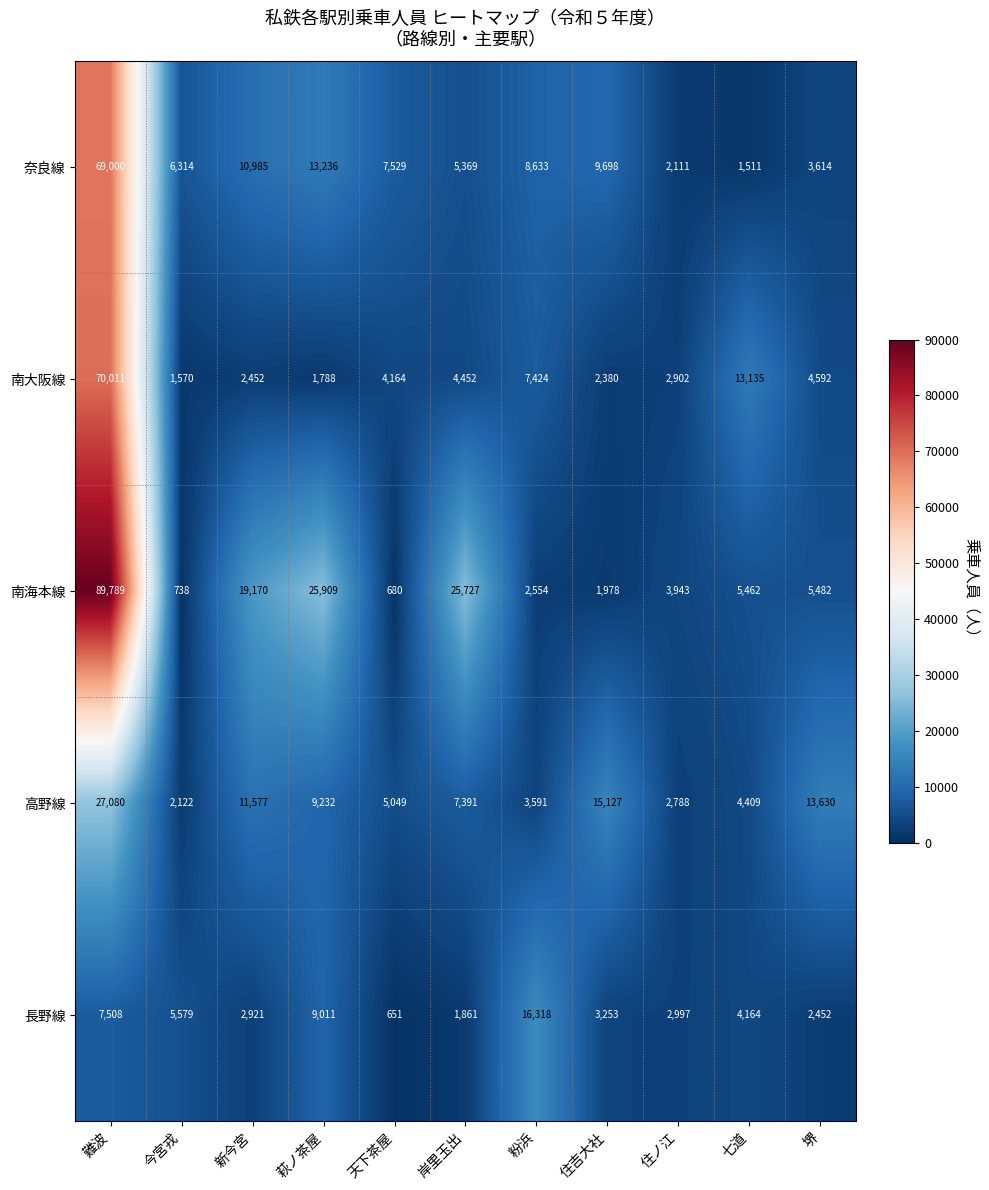

Which series changed the most between 難波 and 住ノ江?

南海本線